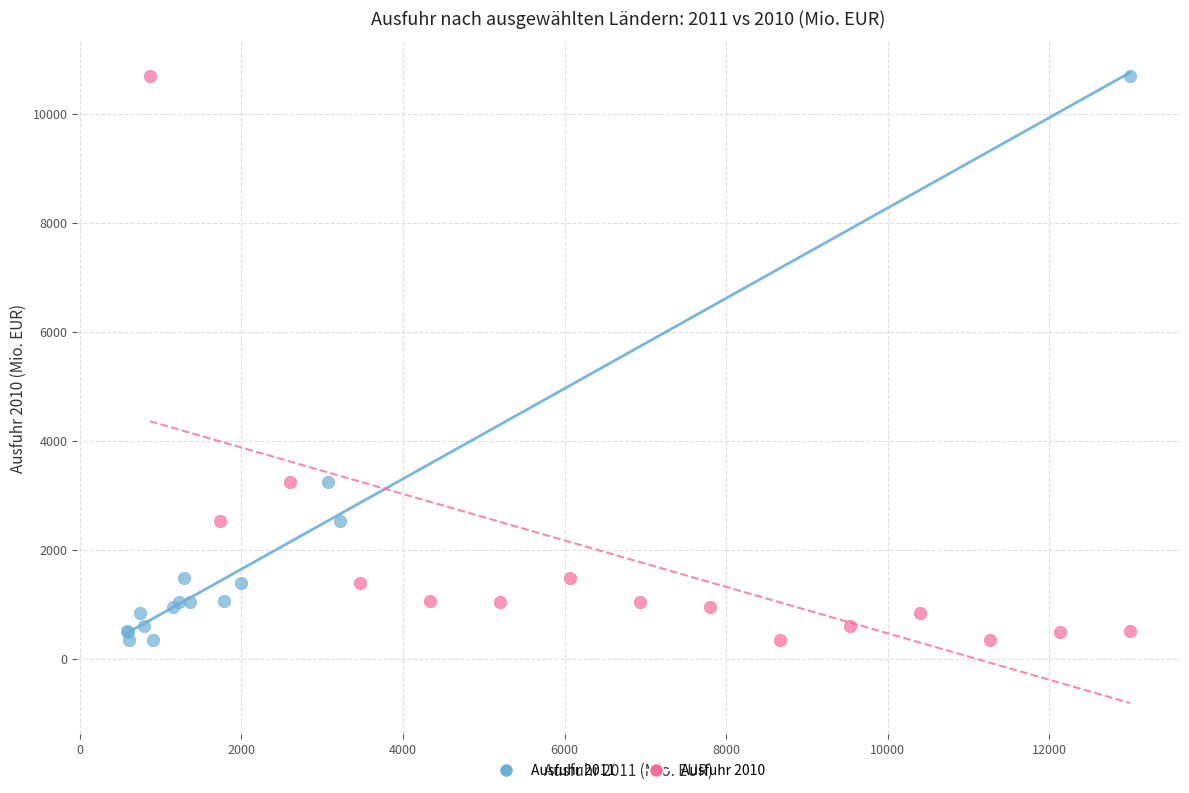

What are all the series names shown in the legend?

Ausfuhr 2011, Ausfuhr 2010